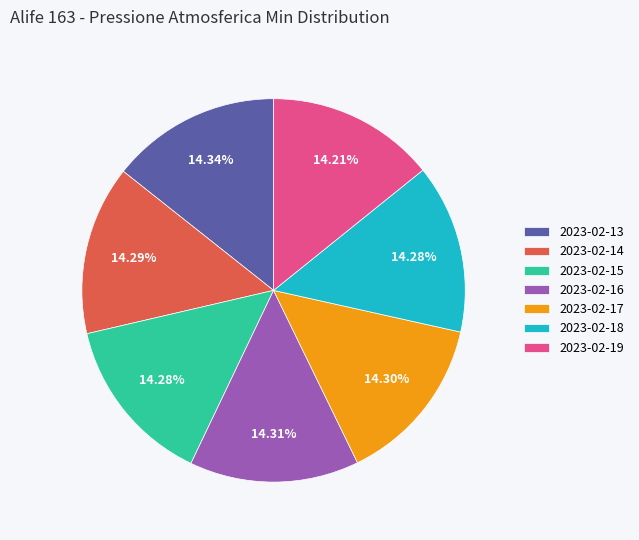

To the nearest percent, what is the average slice percentage?

14%